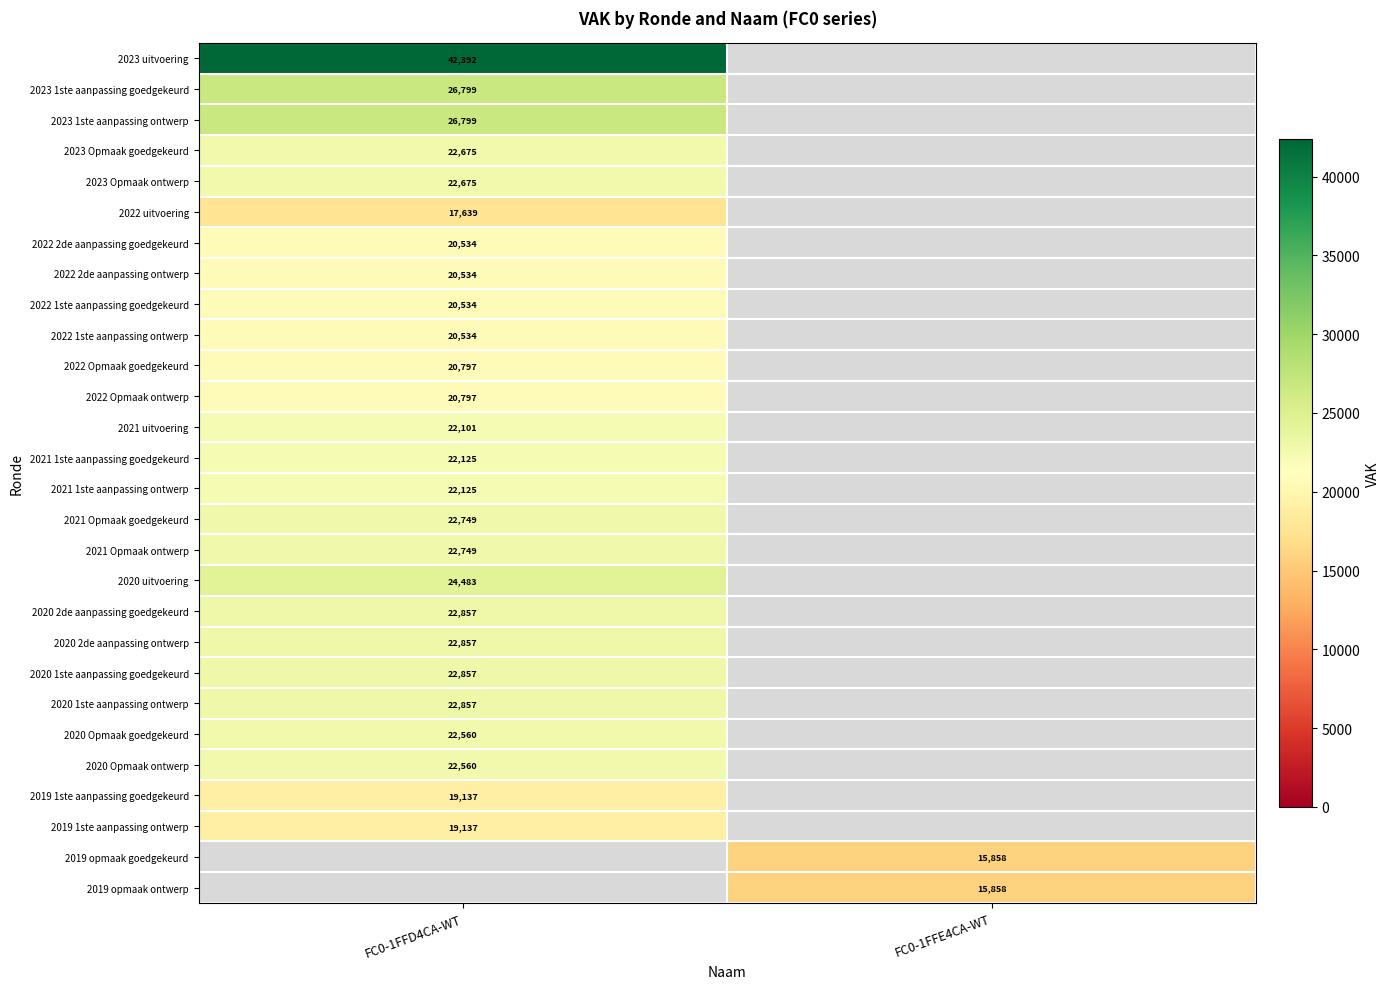

Is it true that 2019 1ste aanpassing ontwerp equals 19137 at FC0-1FFD4CA-WT?

True